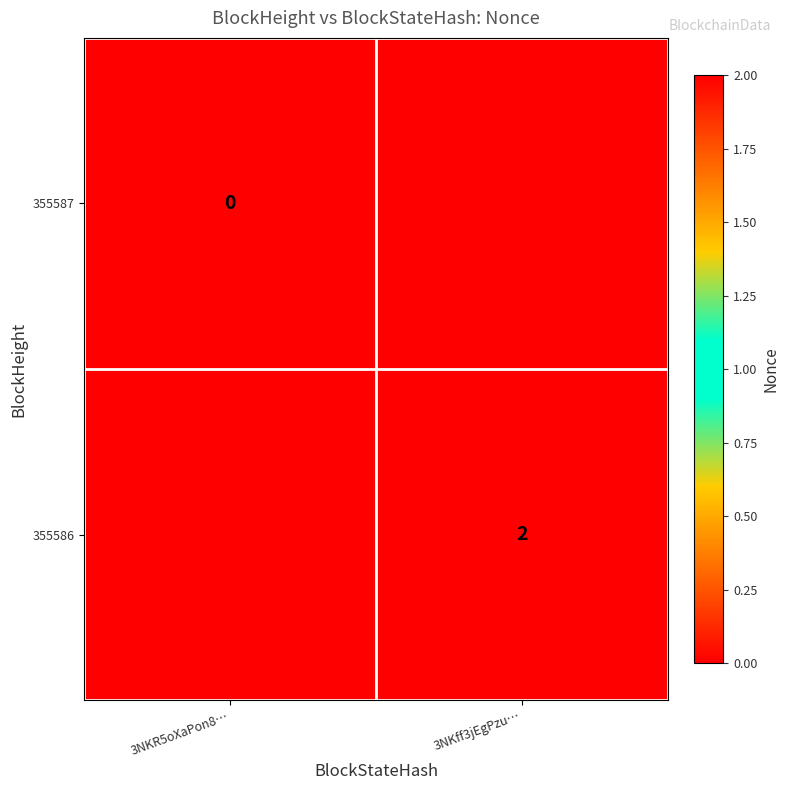

The 355586 series shows 3 at 3NKff3jEgPzu…. True or false?

False